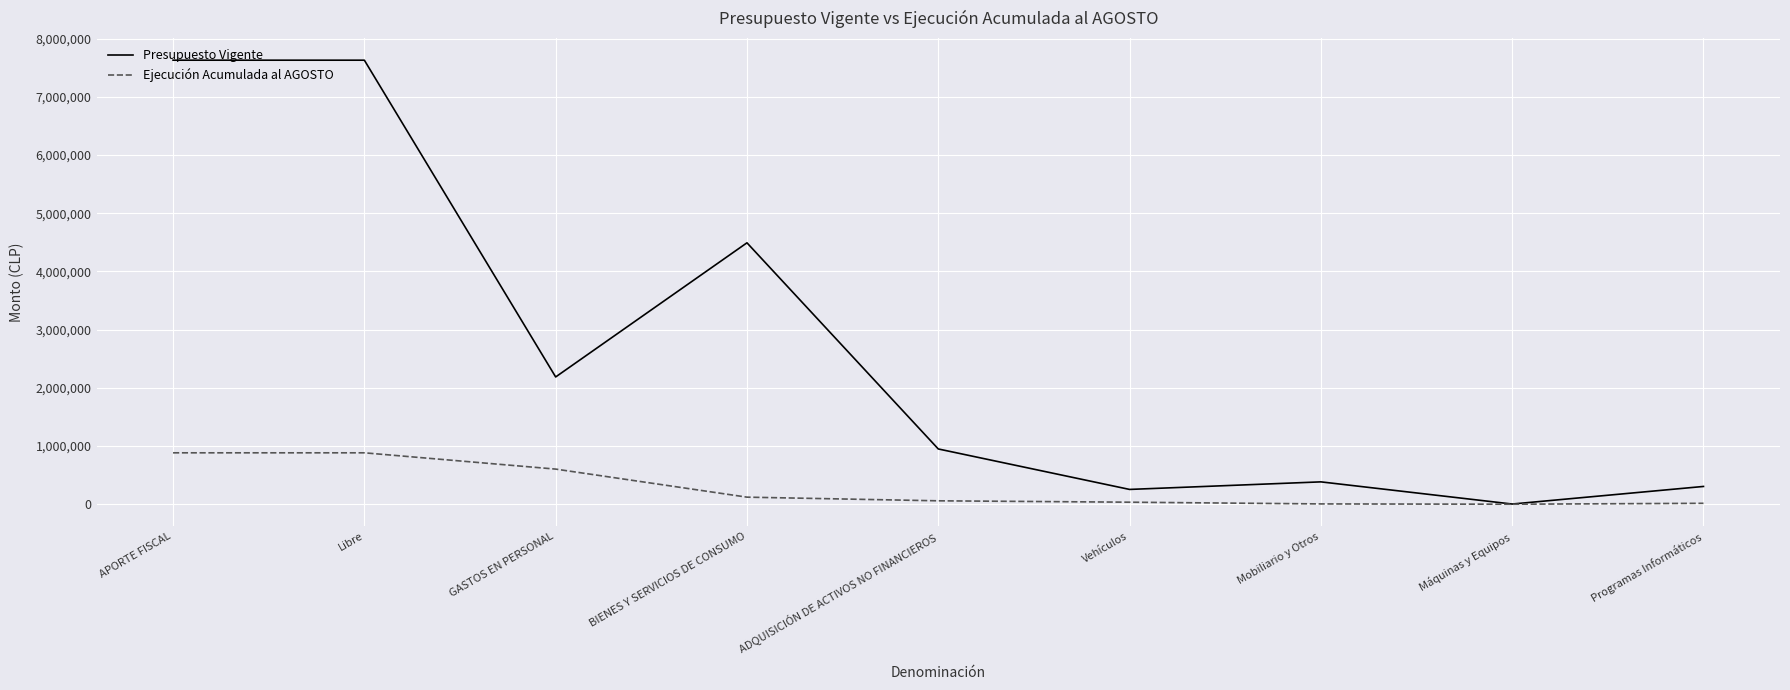

The value of Presupuesto Vigente at ADQUISICIÓN DE ACTIVOS NO FINANCIEROS is 220011. True or false?

False